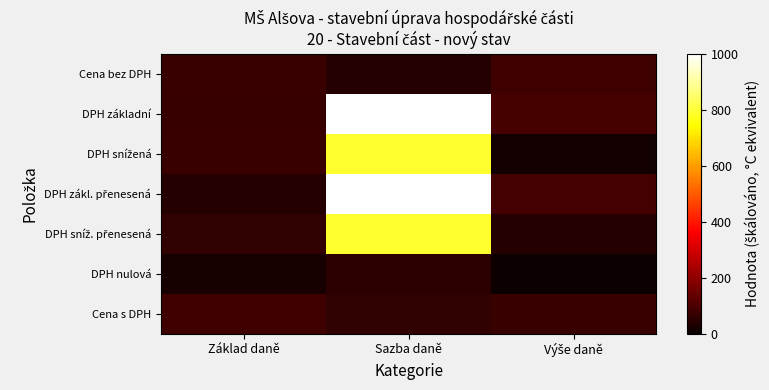

Which series has the largest total across all categories?

DPH základní